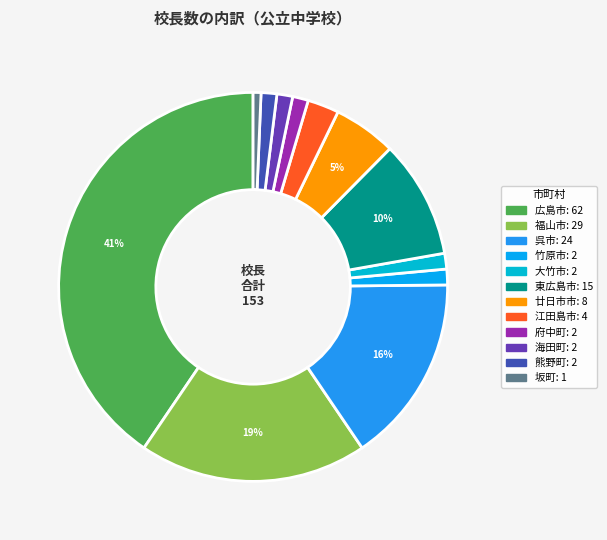

How many slices are in this pie chart?

12